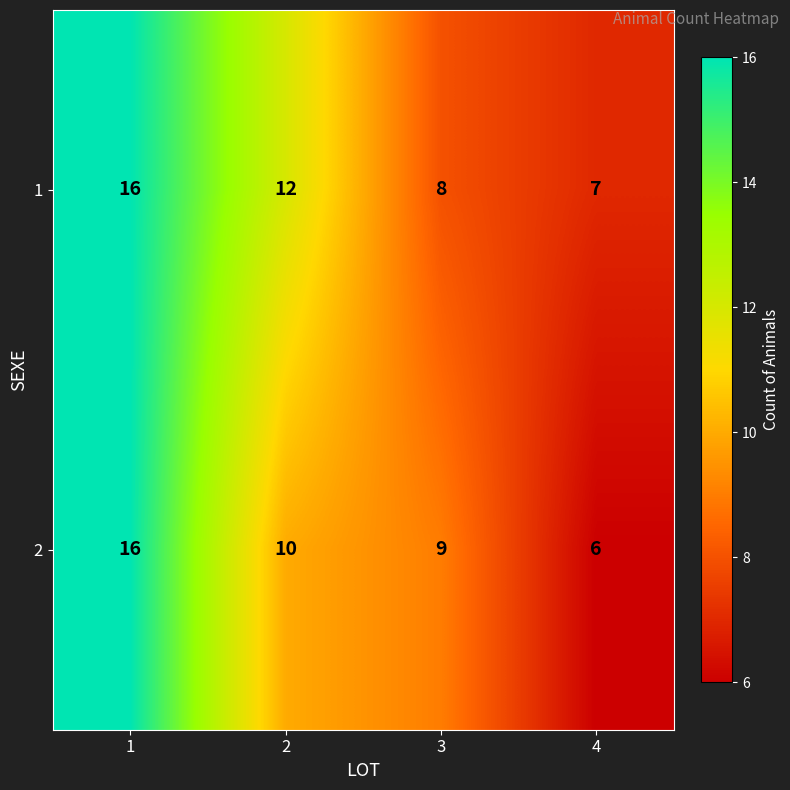

How many categories are shown in the chart?

4